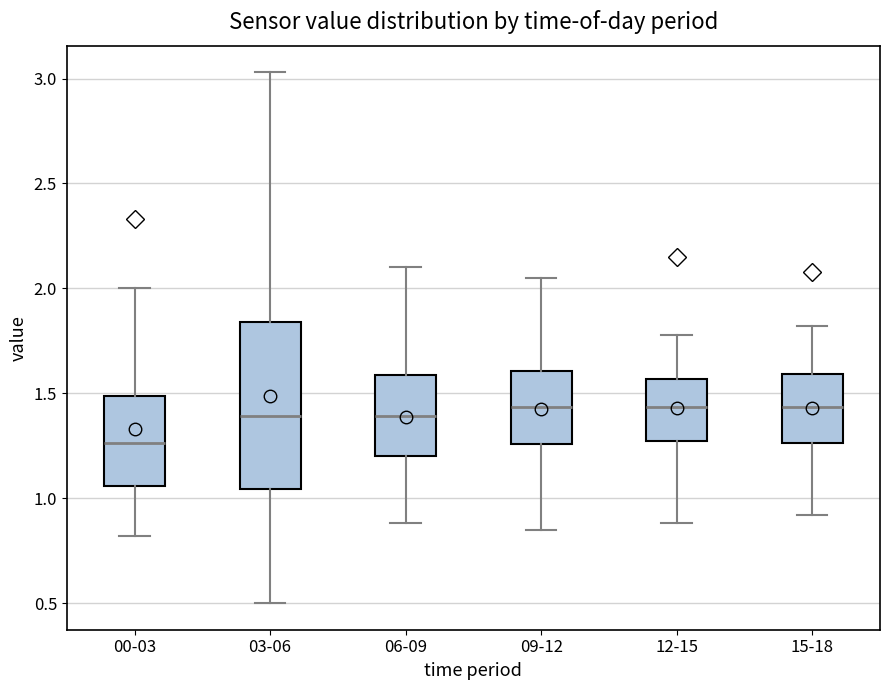

Where does the lower whisker of the box for 12-15 end on the y-axis? The values are not printed on the chart, so give them approximately, as read against the axis.

0.90